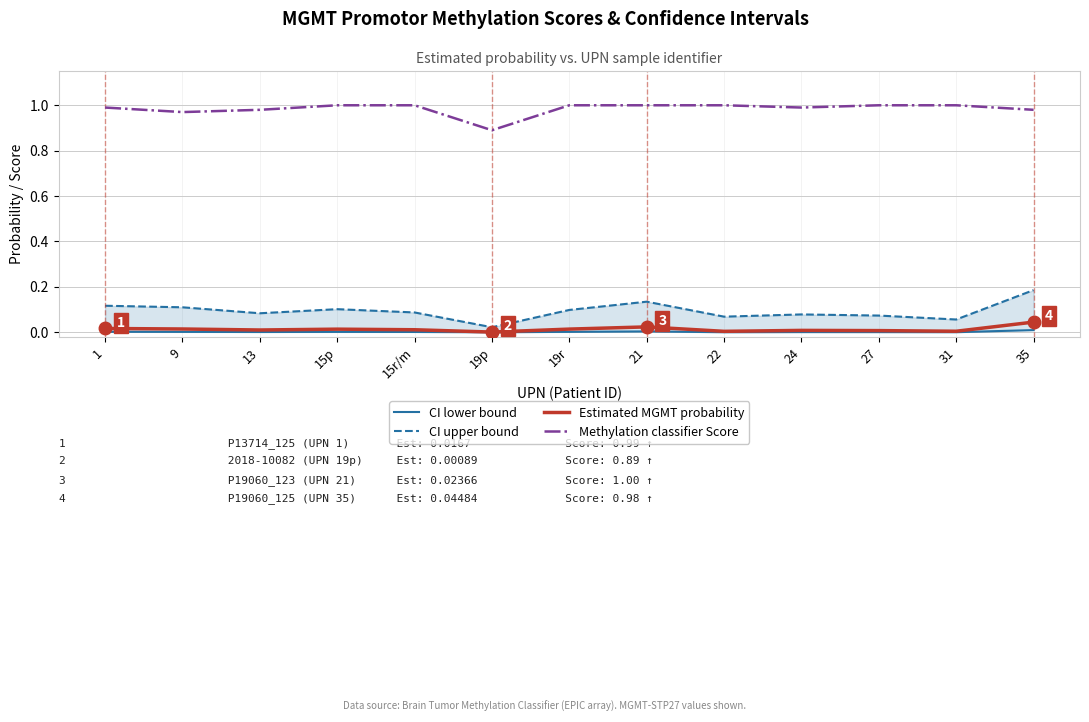

In CI lower bound, how many points are lower than both neighbors (excluding endpoints)?

4